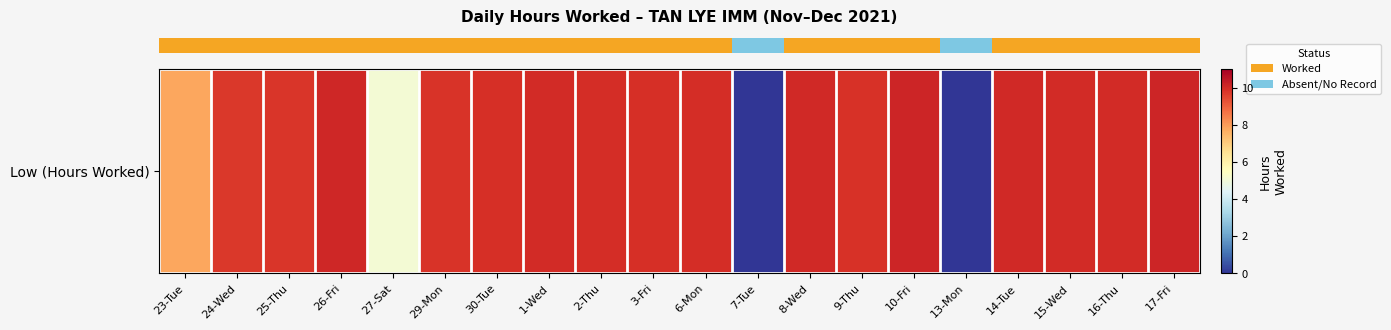

How many data points are above 9?

16